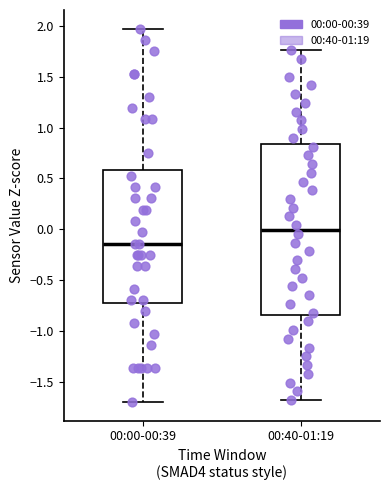

Reading left to right, transcribe this box plot: for each box, give where its median line is, the range the box spans, and where its two whiskers end, as read against the y-axis. The values are not printed on the chart, so give them approximately, as read against the axis.

00:00-00:39: median -0.15, box -0.75 to 0.60, whiskers -1.70 to 1.95
00:40-01:19: median 0.00, box -0.85 to 0.85, whiskers -1.70 to 1.75